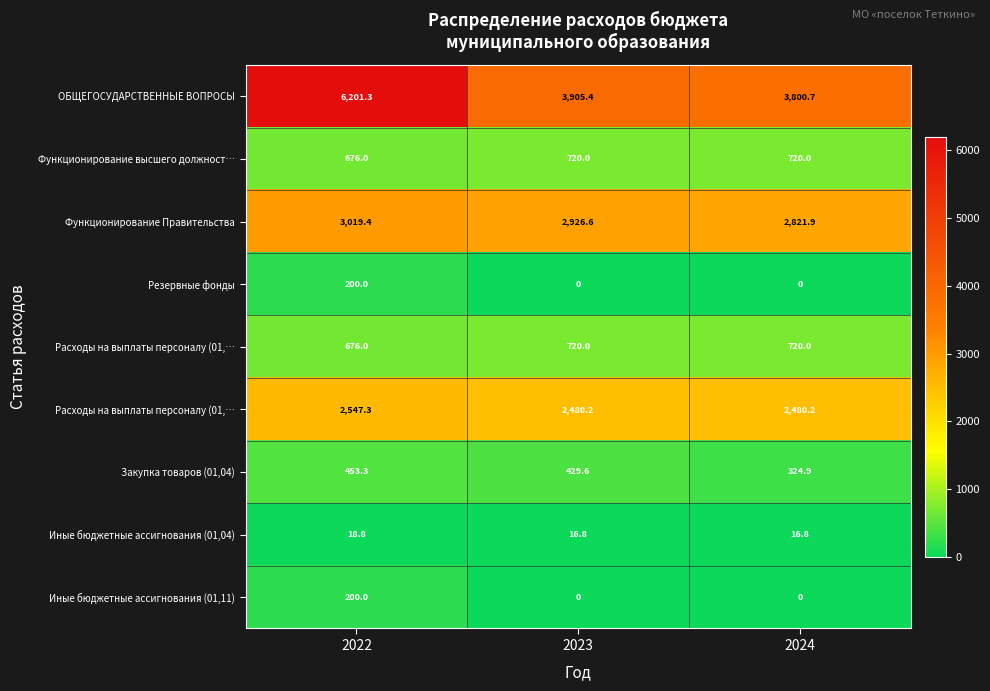

What is the spread (max minus min) of values at 2022?

6182.6